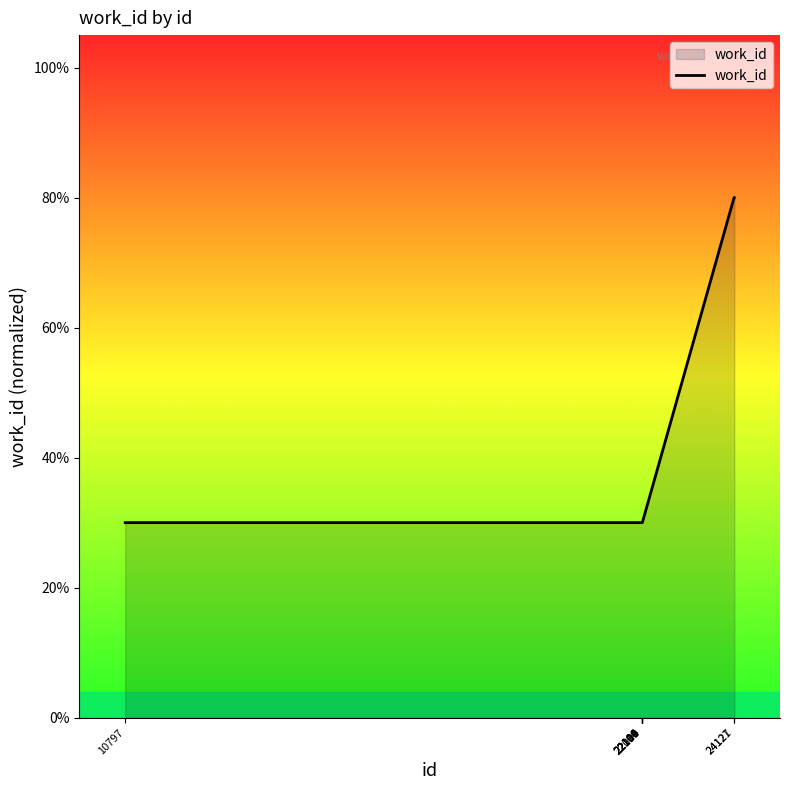

What is the difference between the maximum and minimum values?

0.5